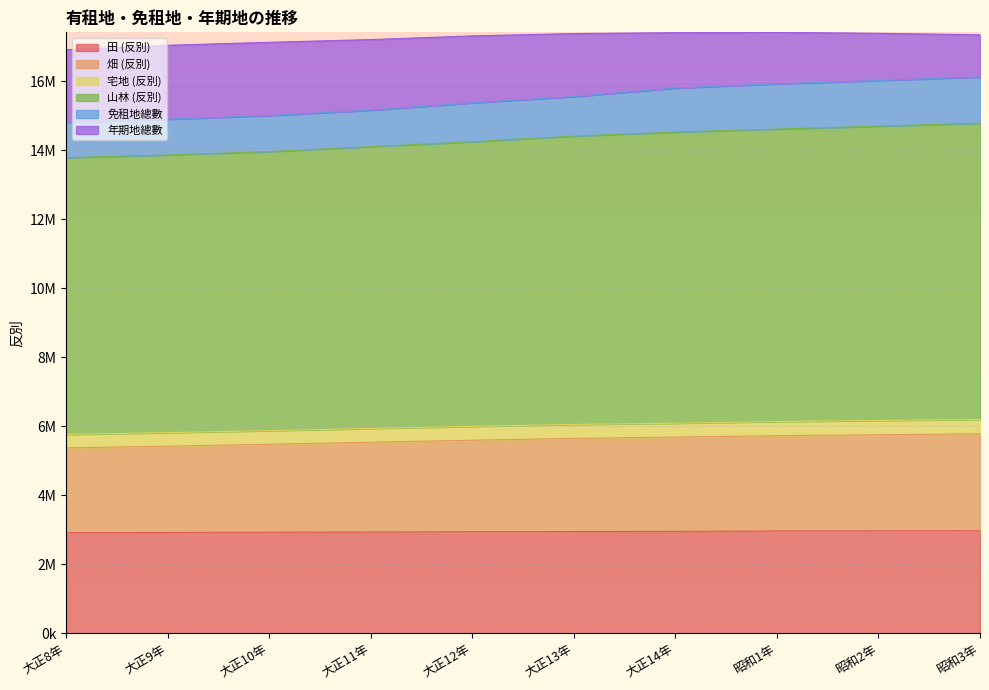

Is the value of 田 (反別) at 昭和3年 greater than the value of 山林 (反別) at 大正9年?

No